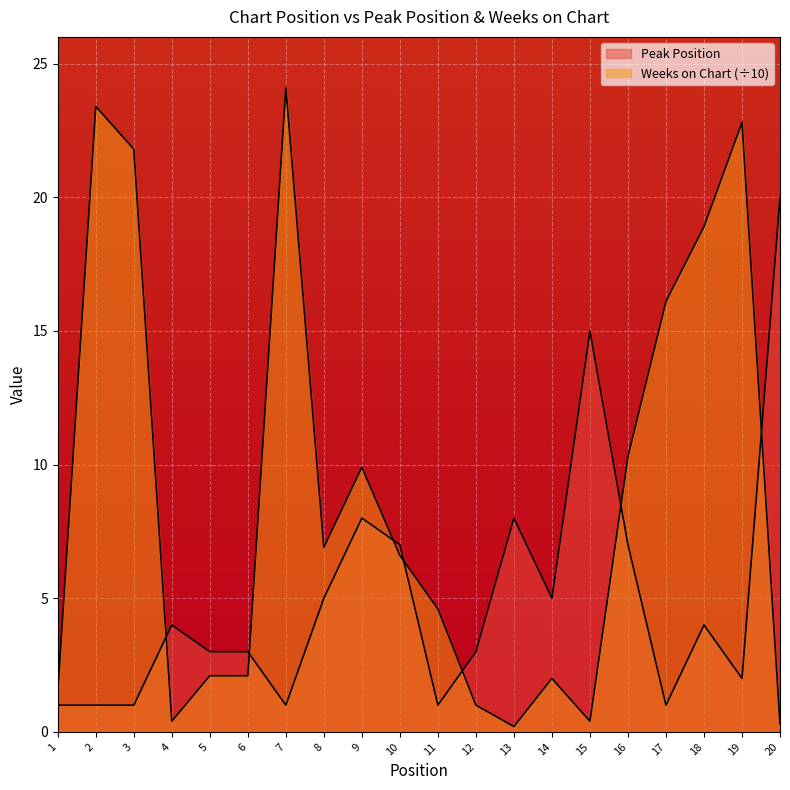

At which category is the sum across all series the highest?

7